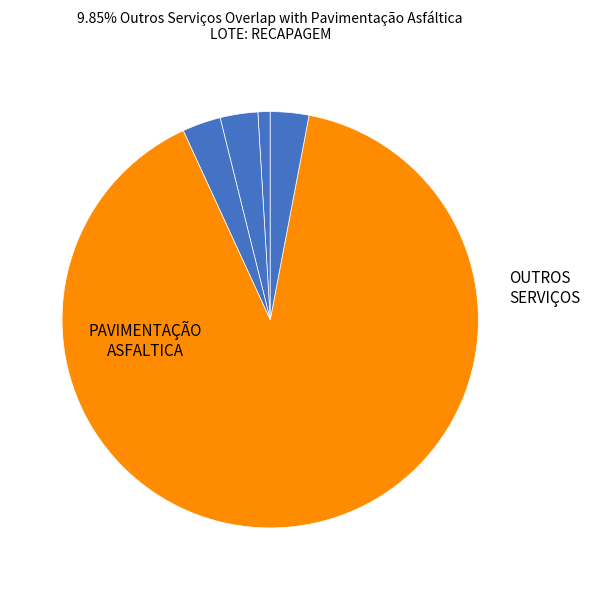

To the nearest percent, what is the difference between the largest and smallest slice percentages?

89%